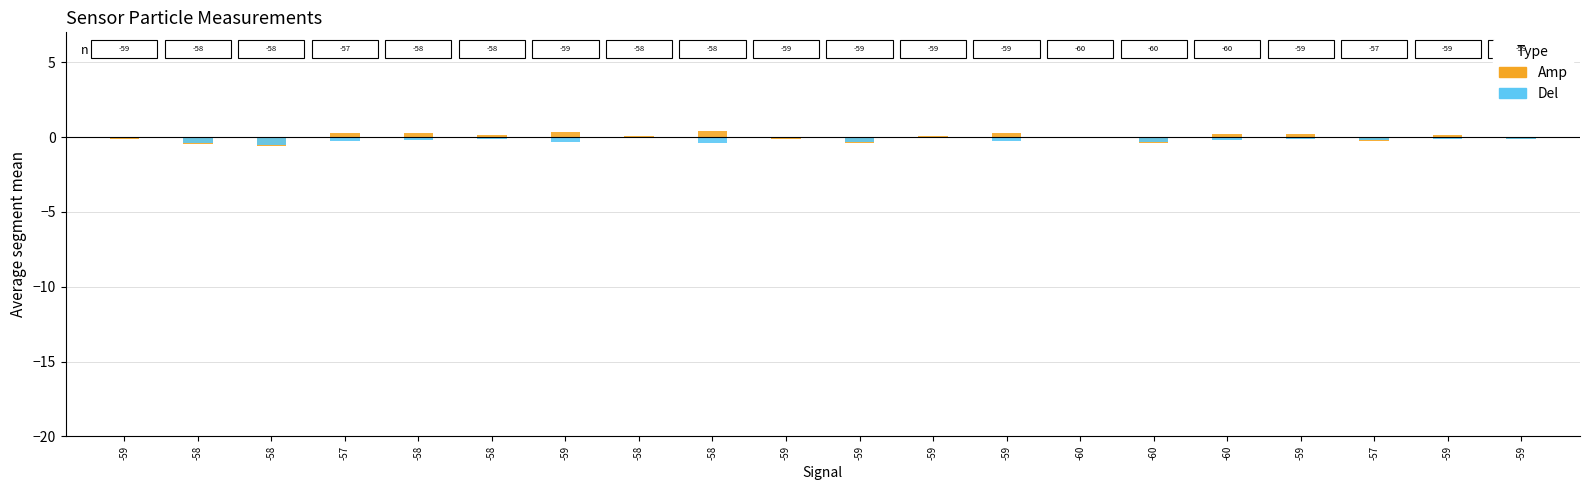

Where does the Amp series first go above 0?

-57